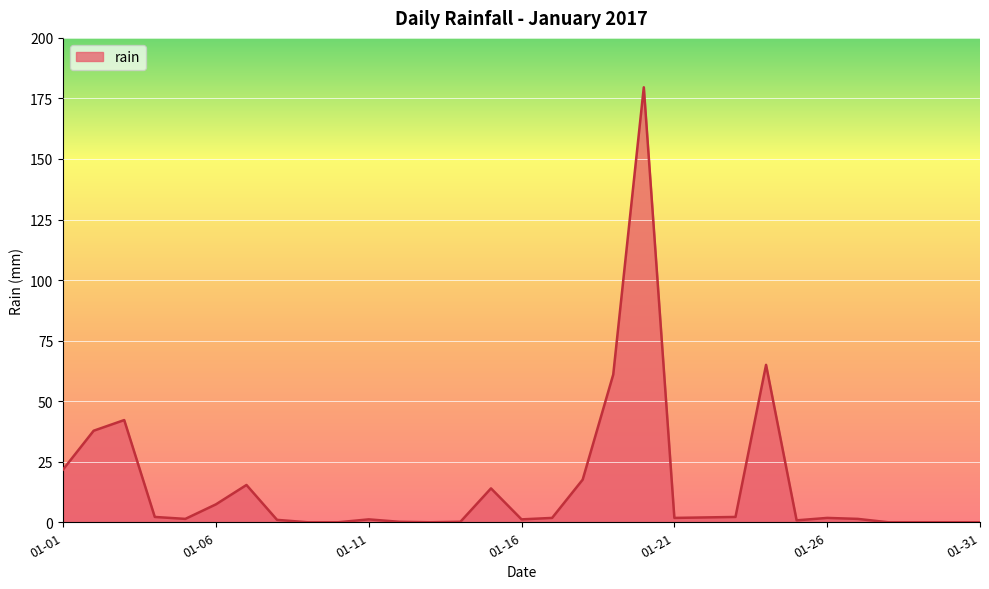

True or false: there are more than 2 points higher than both neighbors.

True